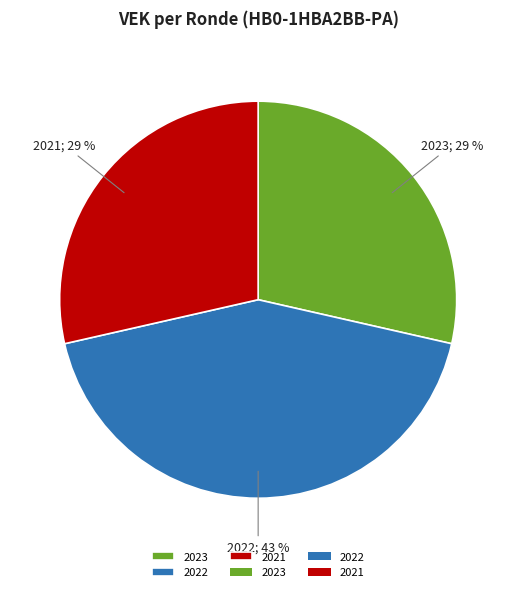

Does any single category account for the majority?

No